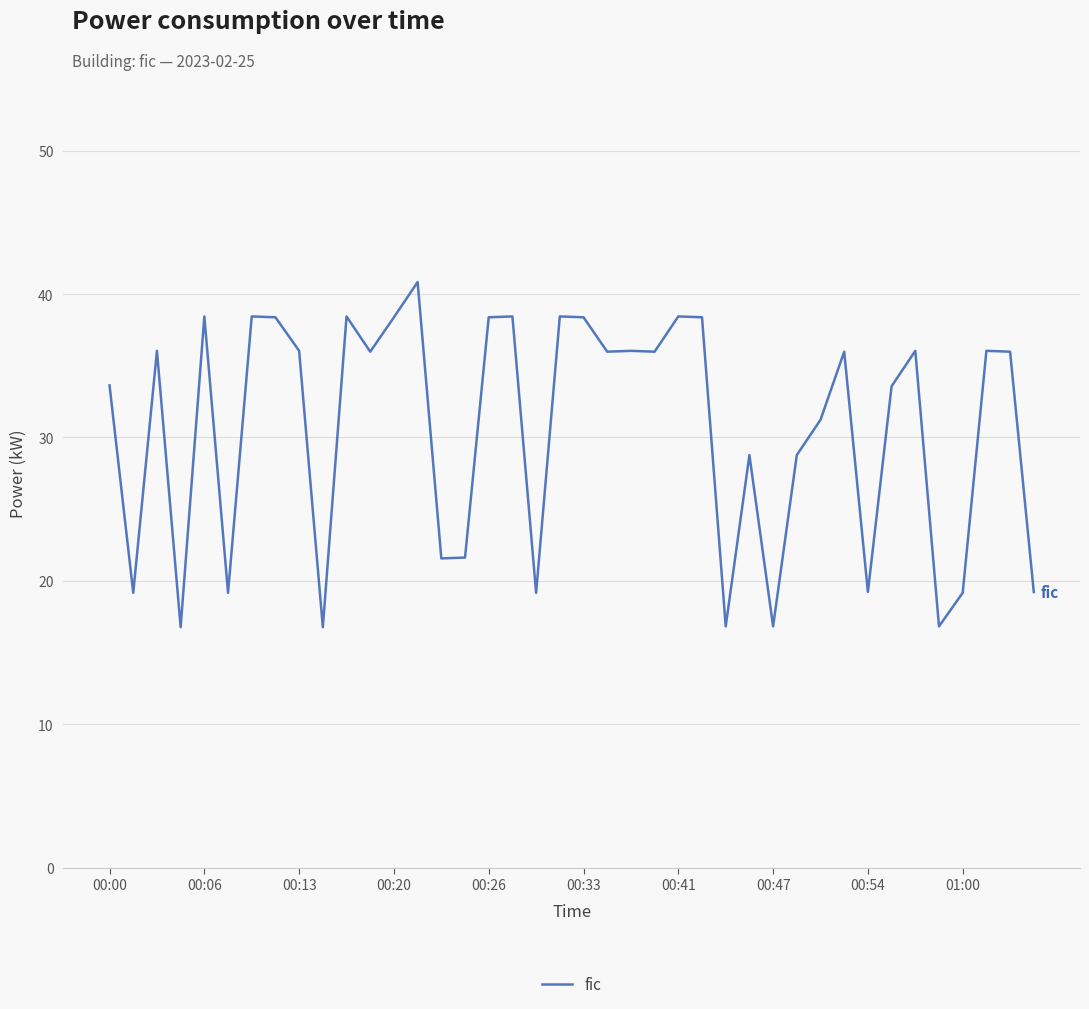

What is the difference between the maximum and minimum values?

24.1